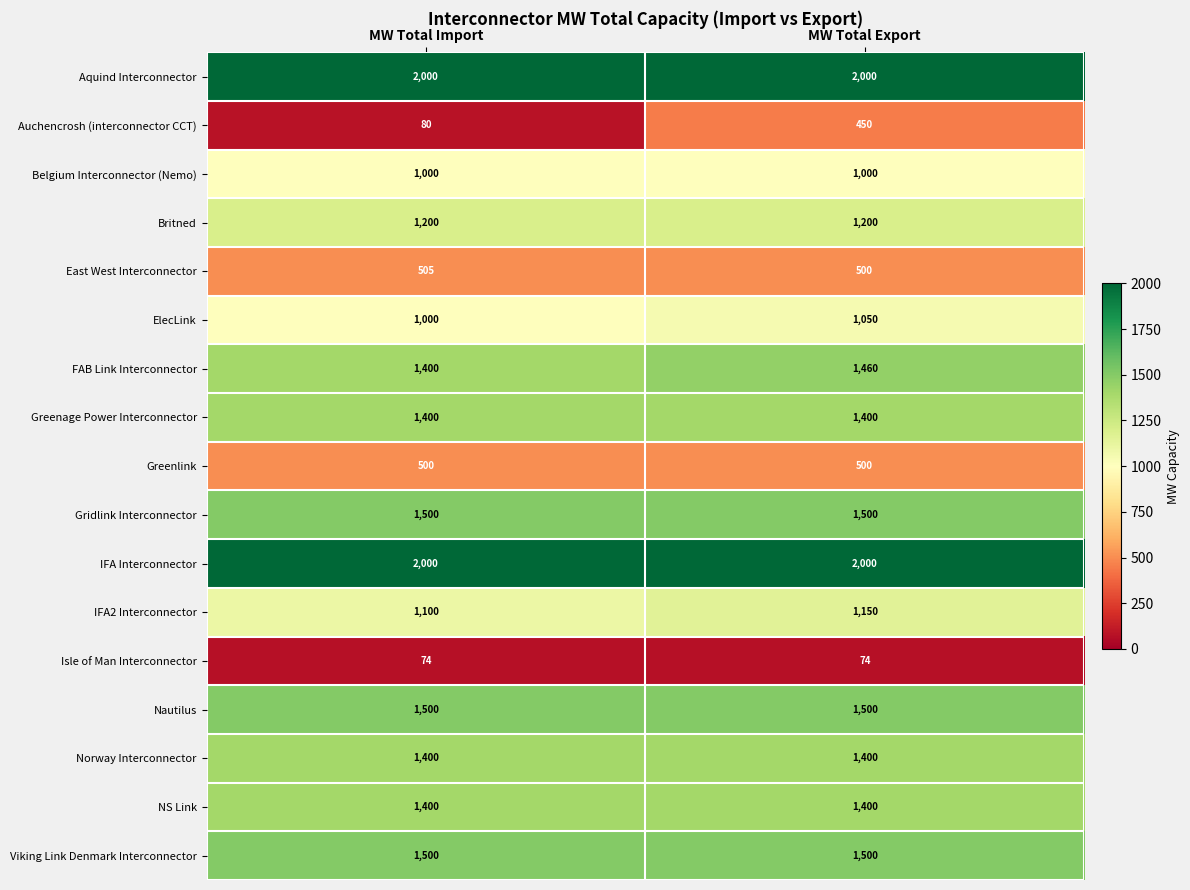

What is the difference between the FAB Link Interconnector values at MW Total Export and MW Total Import?

60